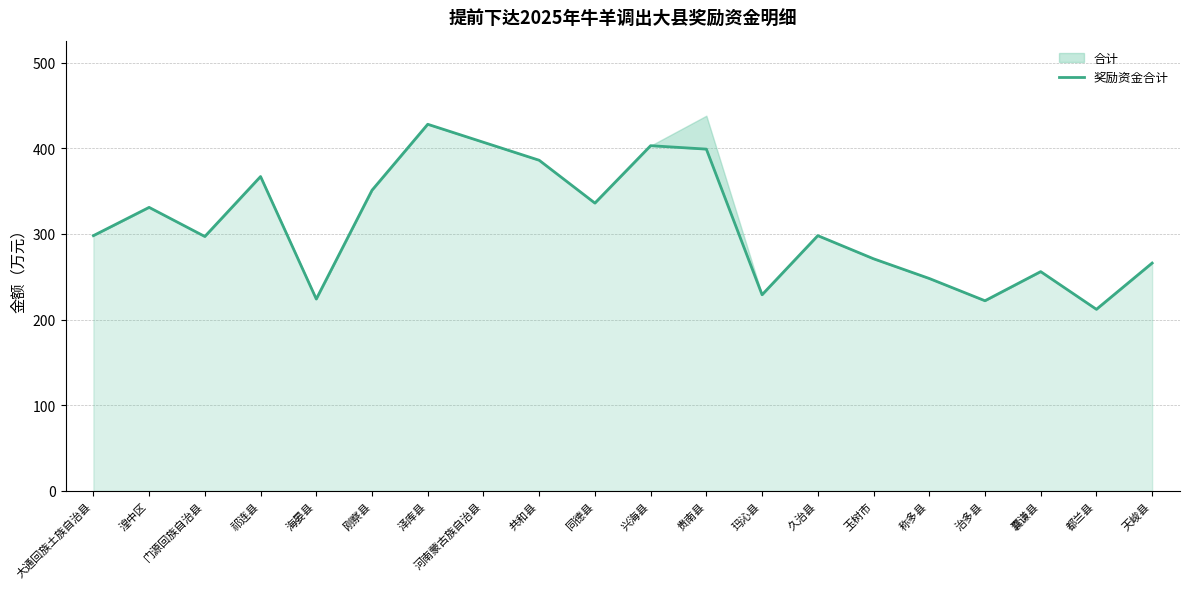

Where does the data first go above 298?

湟中区